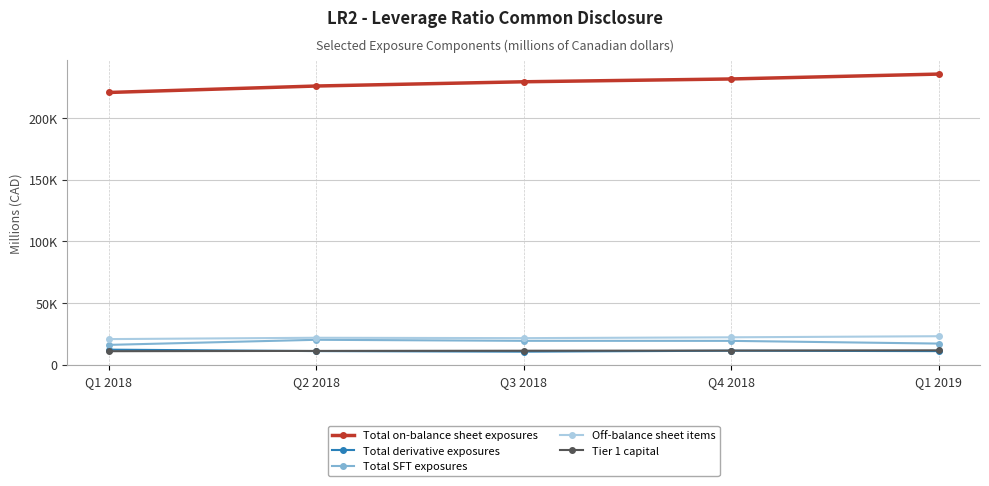

Is this an area chart (filled region under the line)?

No